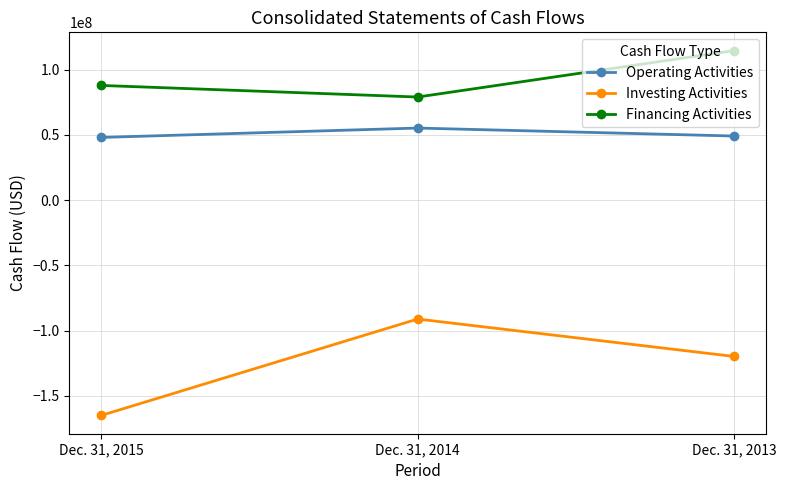

The value of Operating Activities at Dec. 31, 2014 is 55237735. True or false?

True